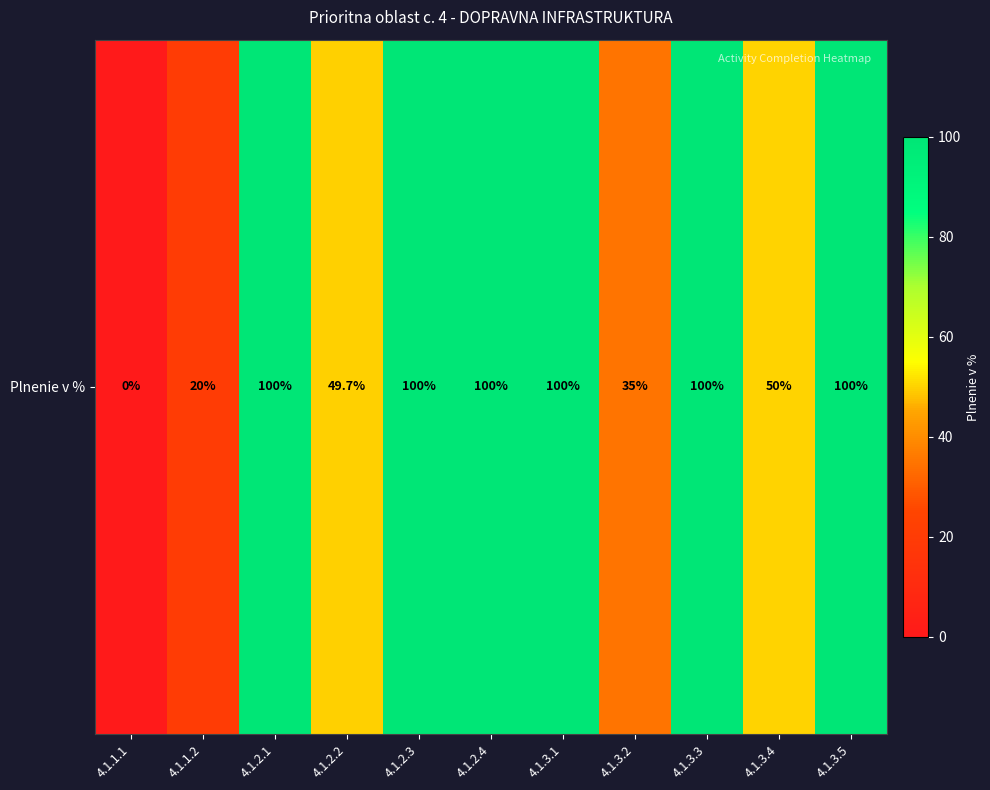

List the labels in order of value, largest first.

4.1.2.1, 4.1.2.3, 4.1.2.4, 4.1.3.1, 4.1.3.3, 4.1.3.5, 4.1.3.4, 4.1.2.2, 4.1.3.2, 4.1.1.2, 4.1.1.1